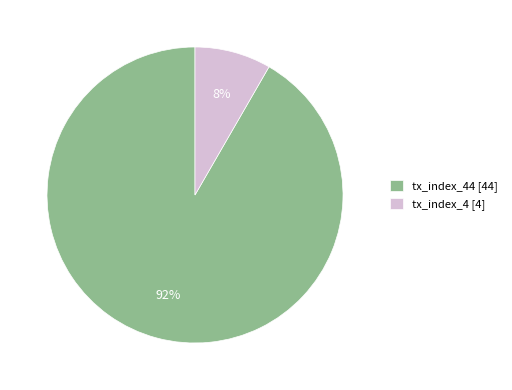

Do tx_index_44 [44] and tx_index_4 [4] together represent more than half of the pie?

Yes